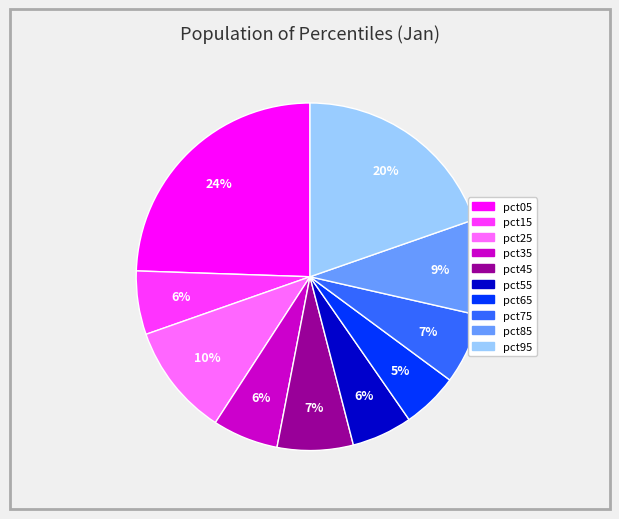

Is the sum of pct35 and pct45 greater than half?

No